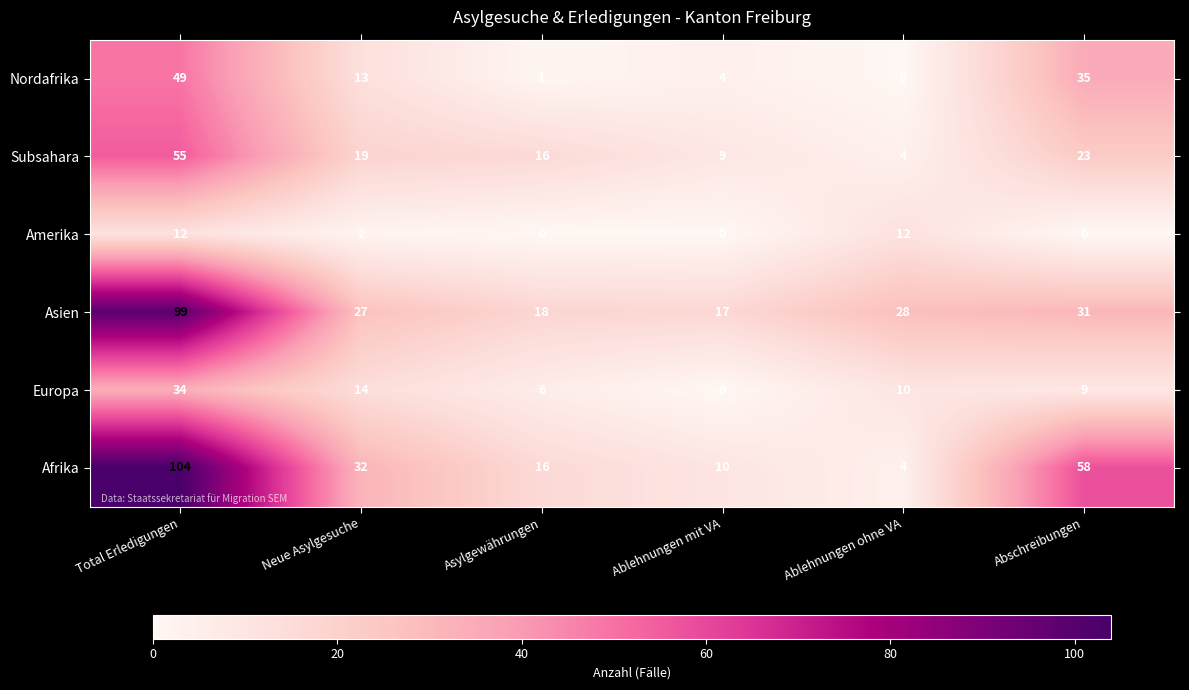

What is the average value of the Amerika series?

4